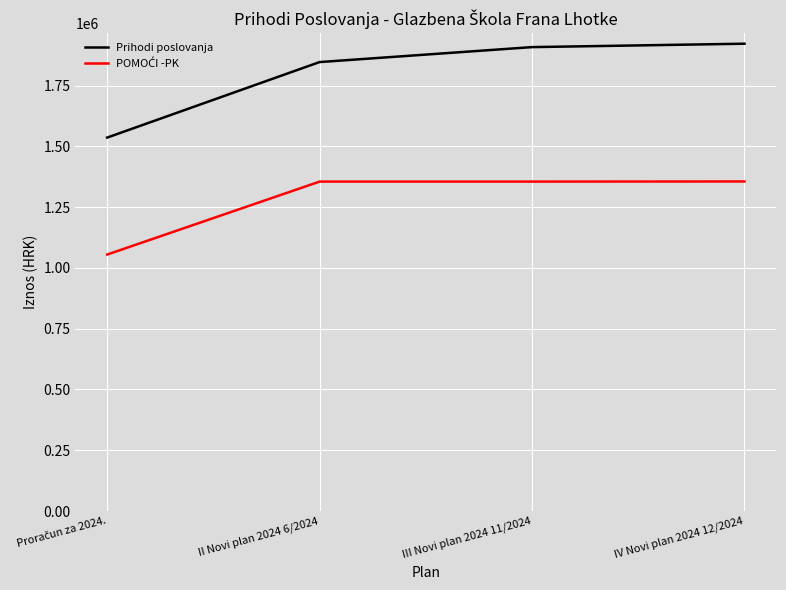

What is the difference between the maximum and minimum values in the Prihodi poslovanja series?

386053.6